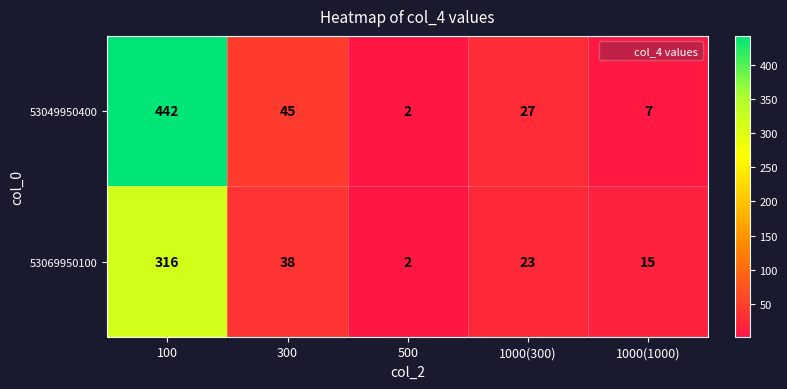

Is it true that 53069950100 equals 38 at 300?

True